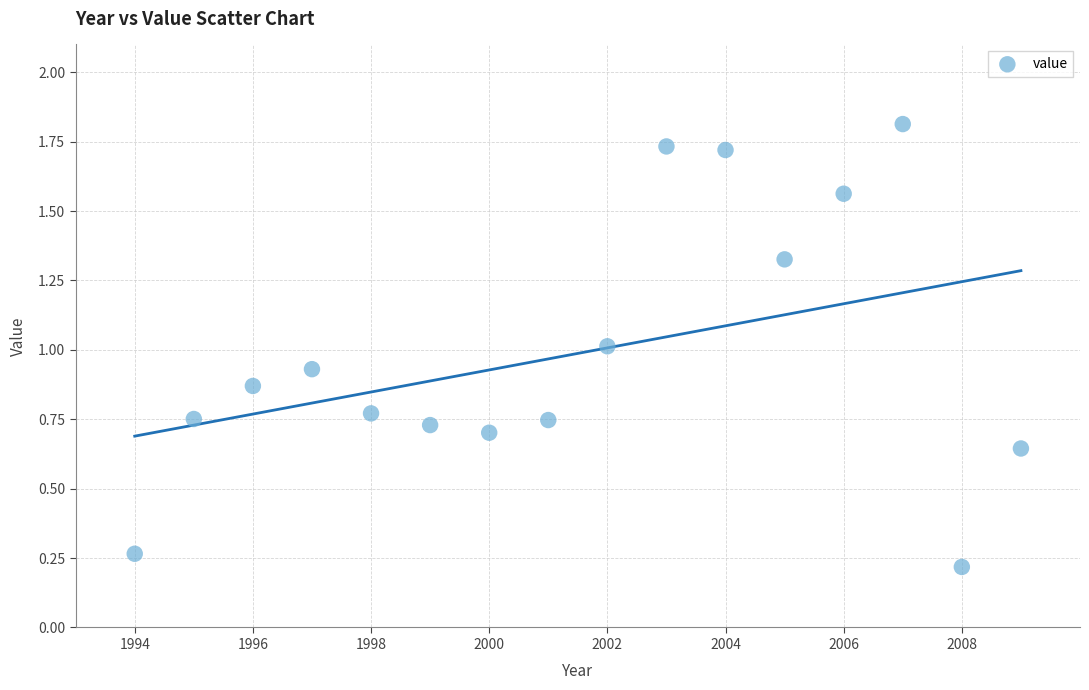

What is the range of X values (max minus min)?

15.0